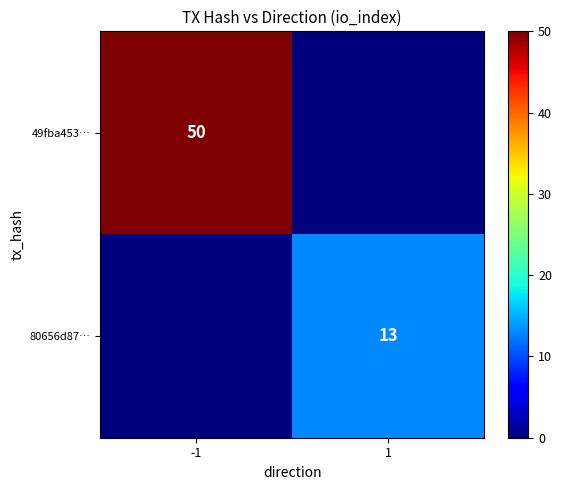

Which has a higher value, 1 or -1?

-1